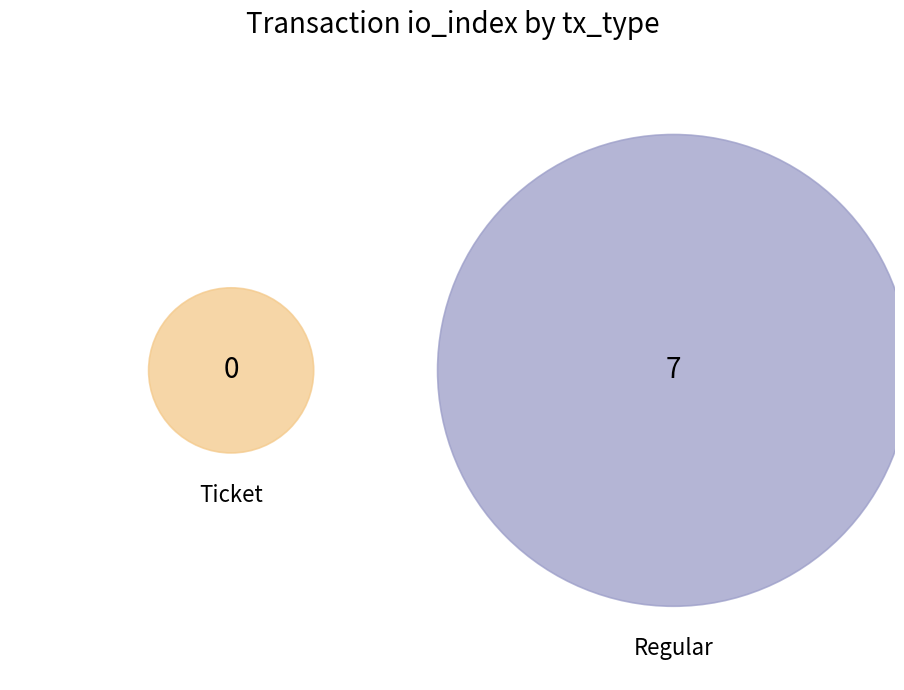

How many segments does this pie chart have?

2